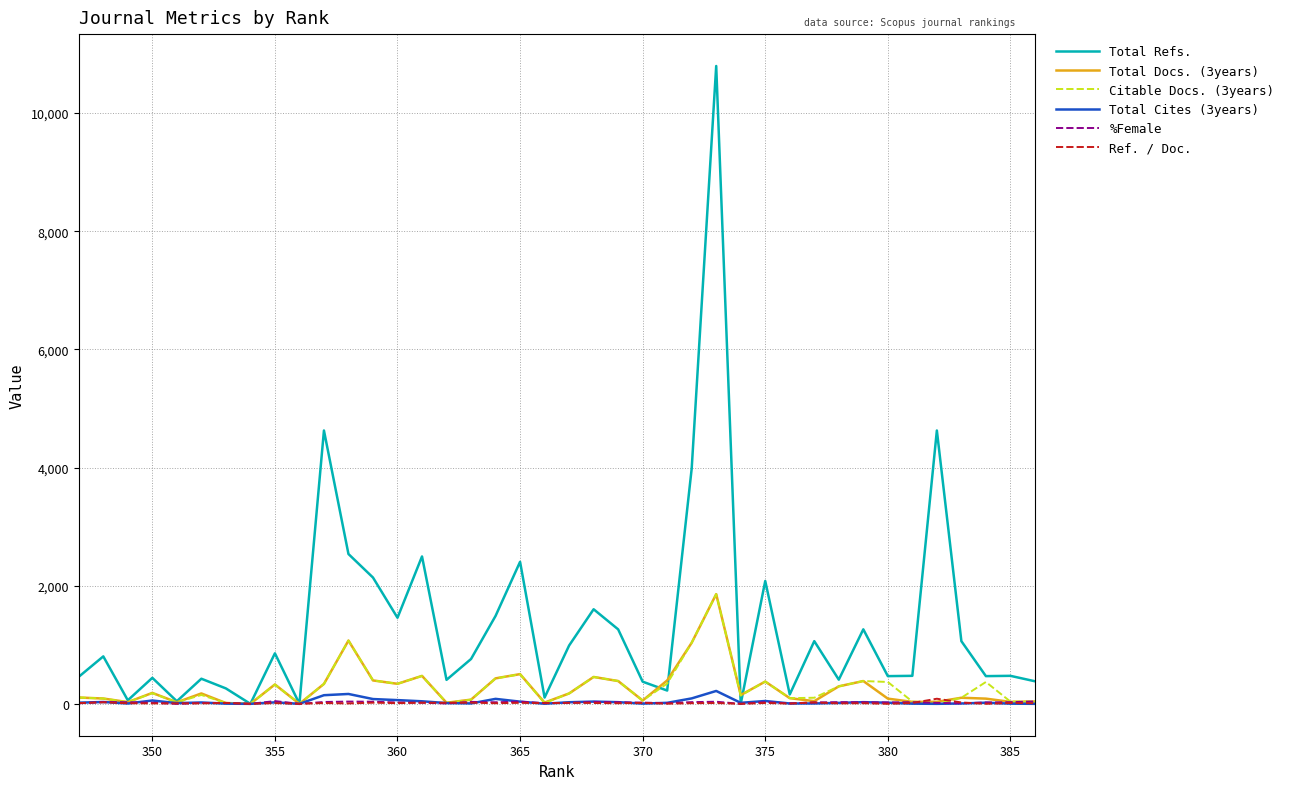

Which series has the largest total across all categories?

Total Refs.